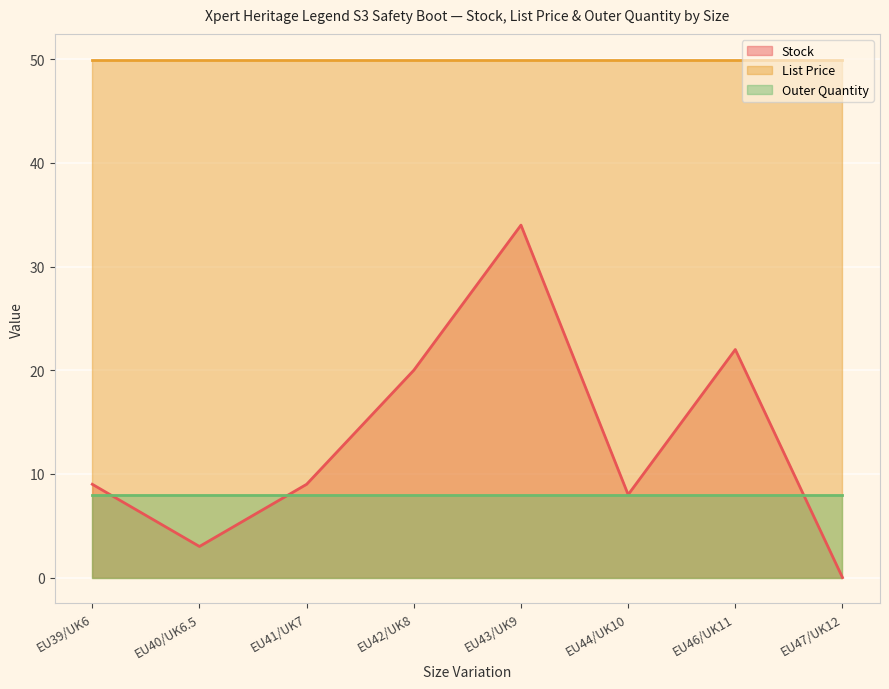

Does the chart display data point markers on the line(s)?

No